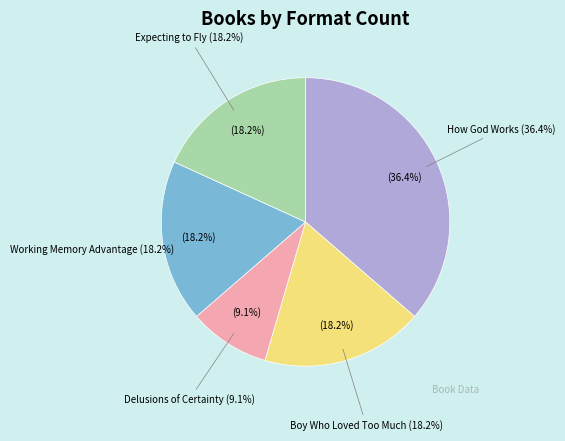

To the nearest percent, what percentage of the pie is Boy Who Loved Too Much?

18%